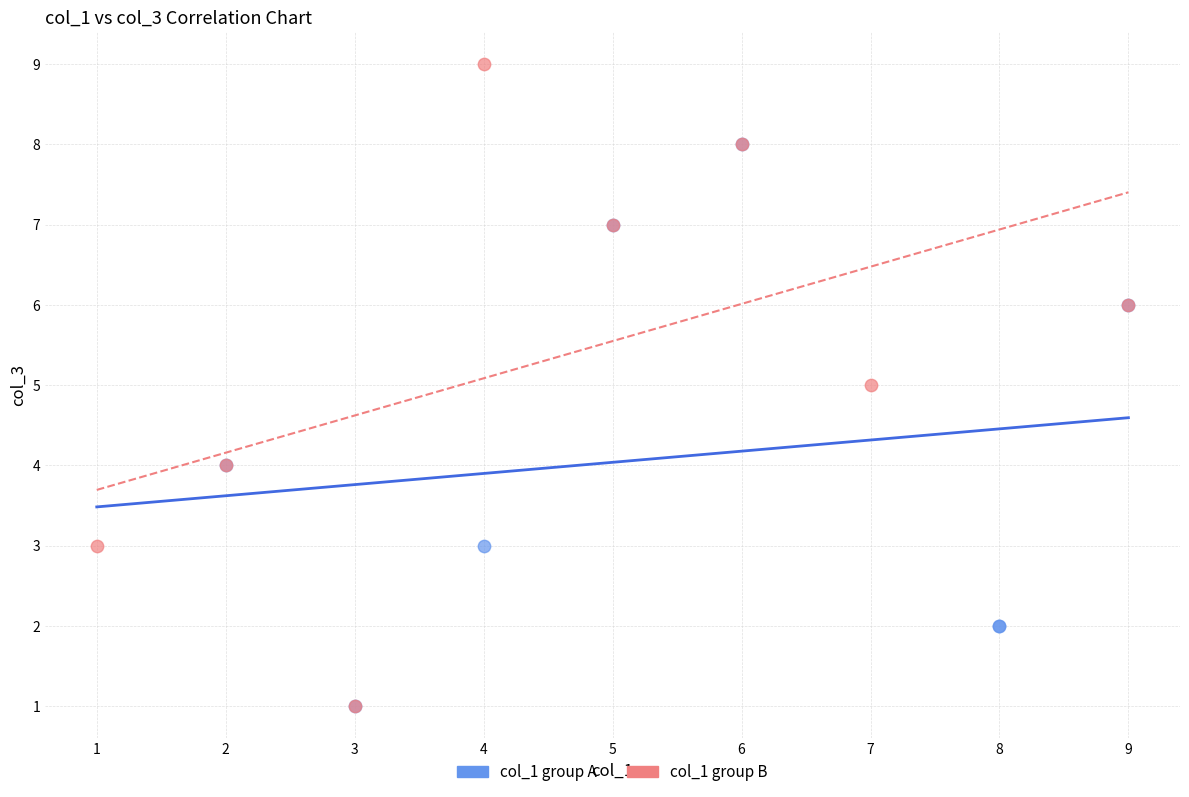

Which series reaches the maximum Y coordinate?

col_1 group B